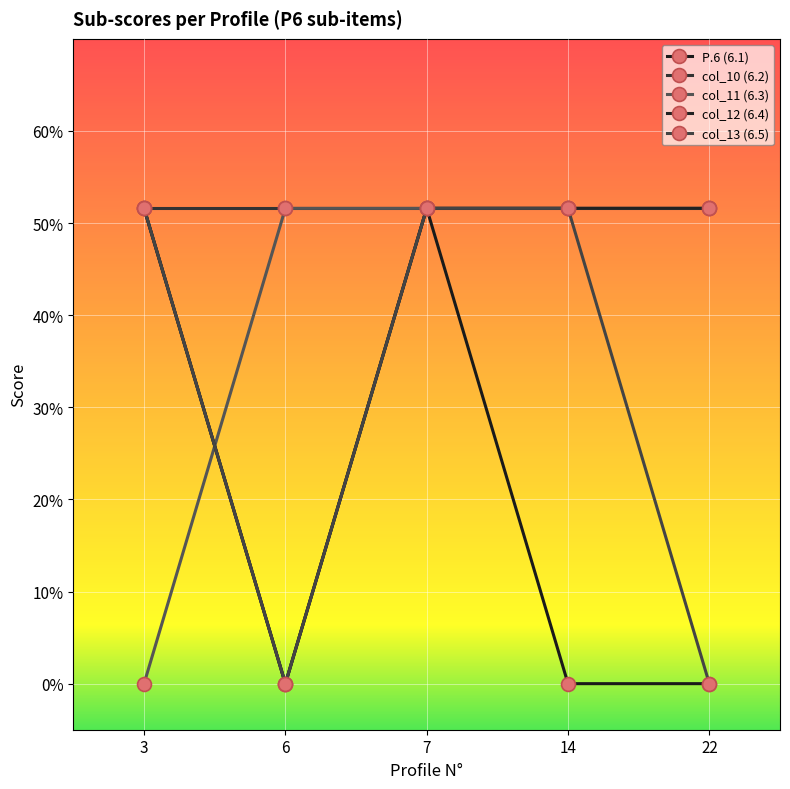

List the series in order of their peak value, lowest first.

P.6 (6.1), col_10 (6.2), col_11 (6.3), col_12 (6.4), col_13 (6.5)